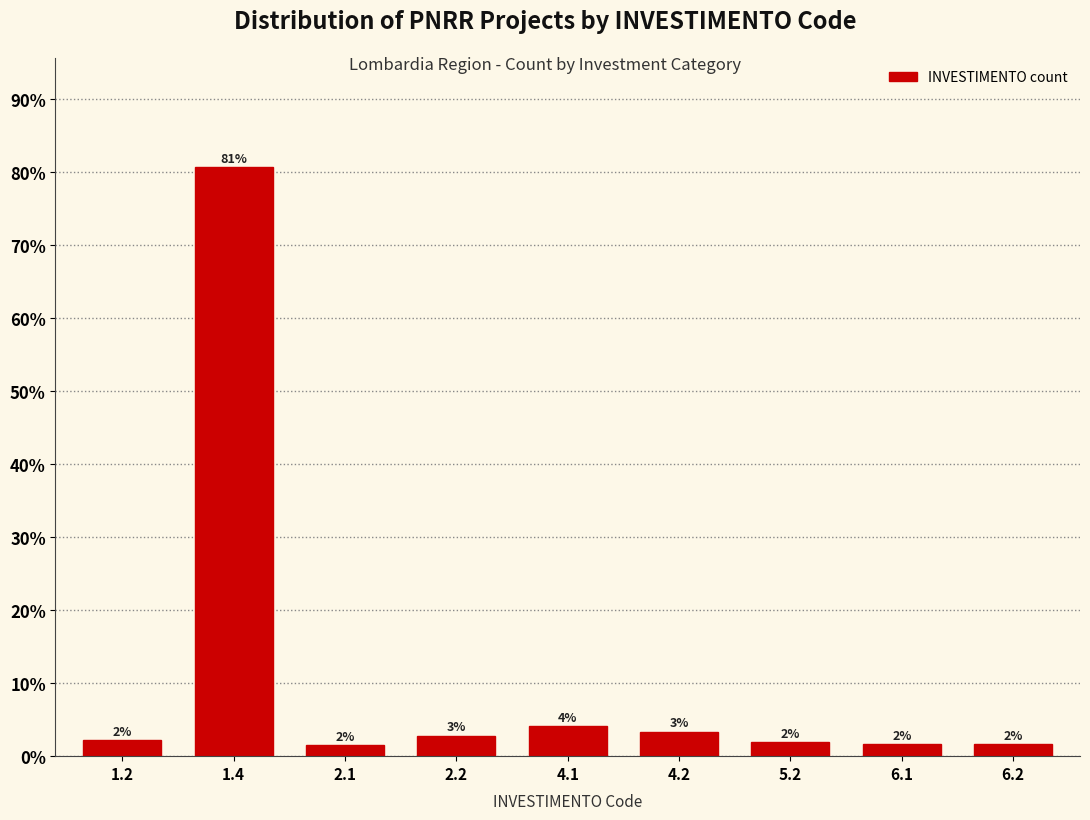

Does the chart contain any negative values?

No